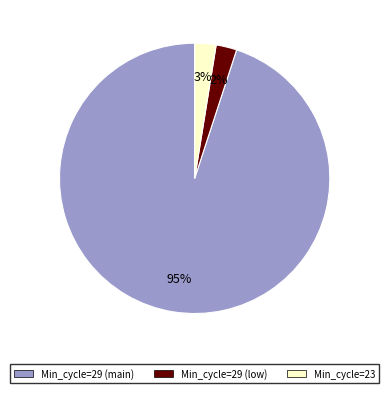

Does any single category account for the majority?

Yes